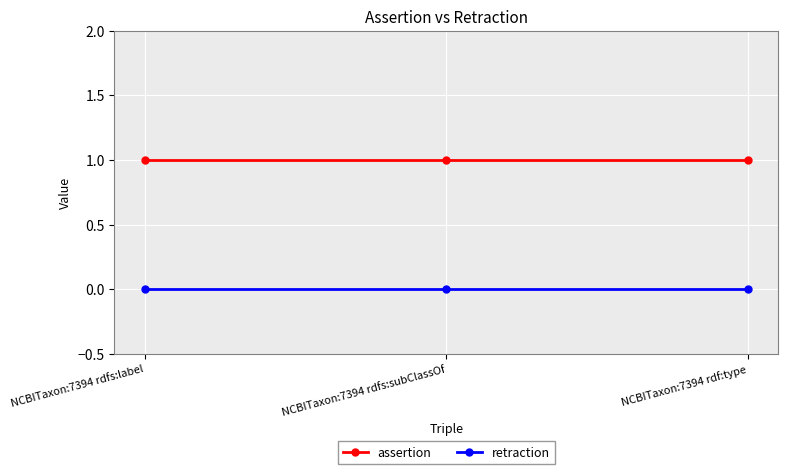

At how many categories does at least one series exceed 0?

3